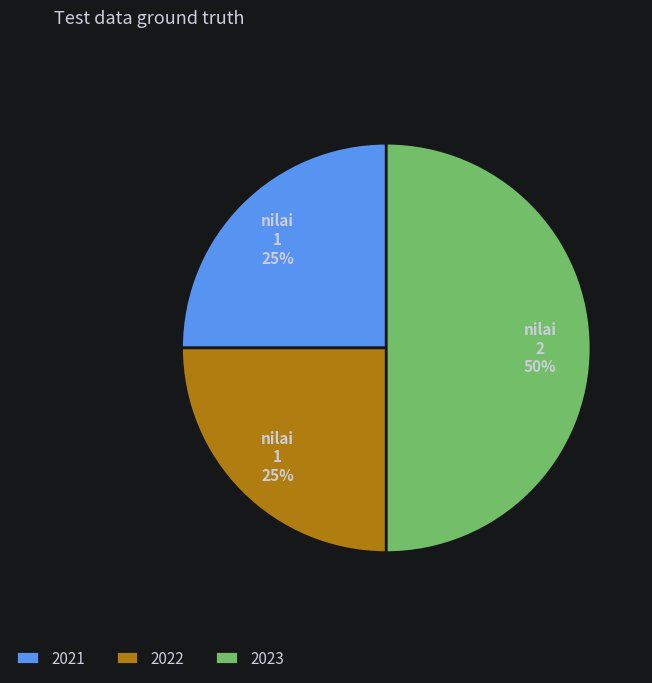

Which has a higher value, 2022 or 2023?

2023